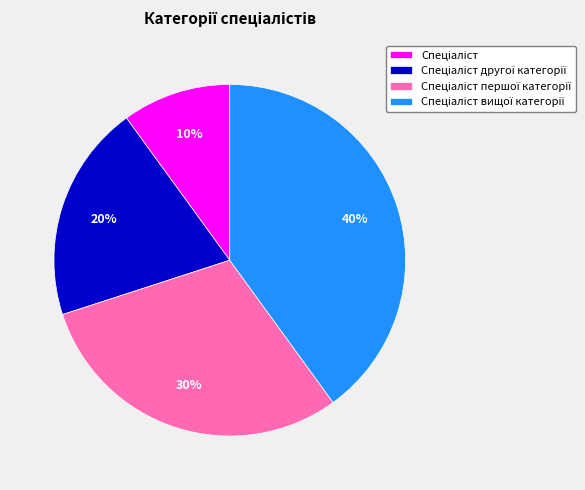

To the nearest percent, what is the average slice percentage?

25%